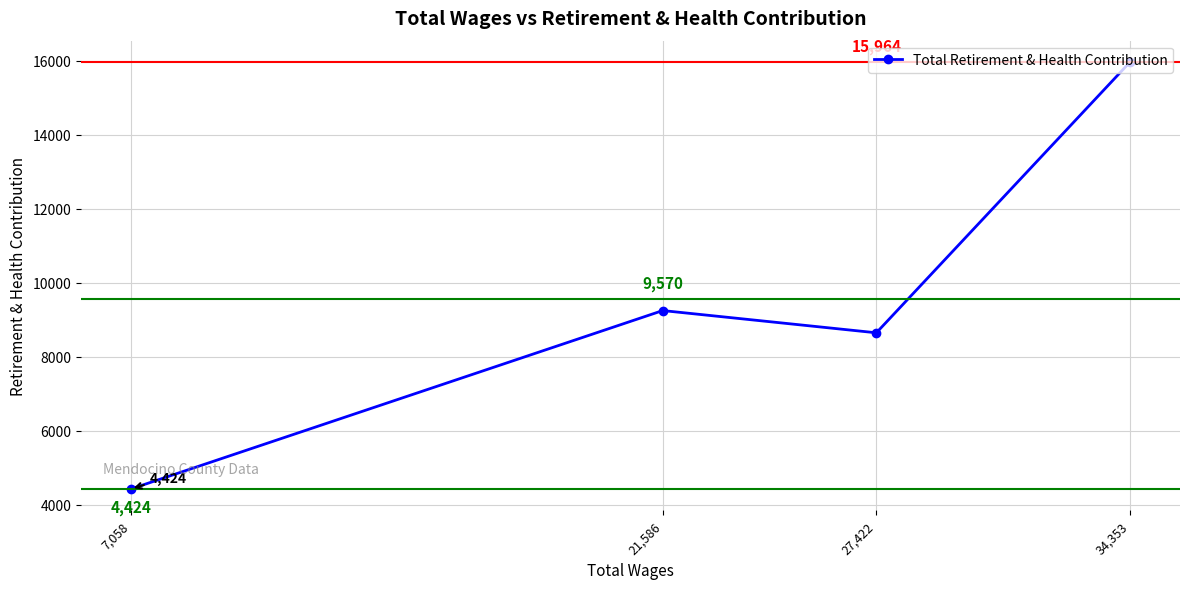

Reading right to left, what are all the values shown in this chart?

34,353=15964	27,422=8645	21,586=9246	7,058=4424